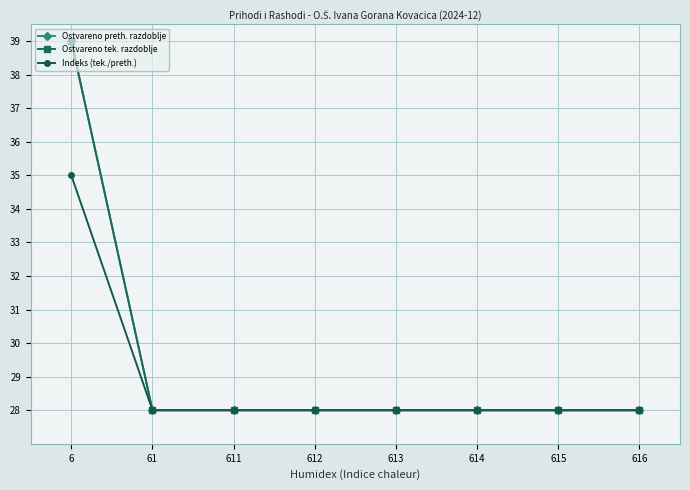

Does the chart have visible grid lines?

Yes